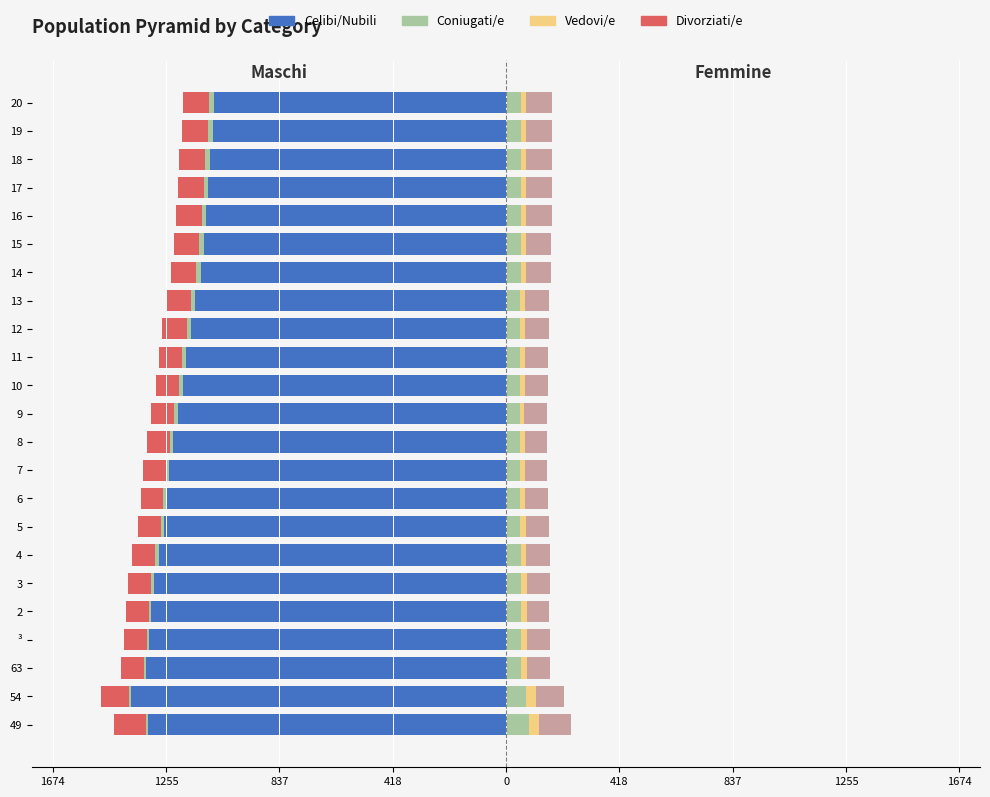

How many groups of bars are there?

23